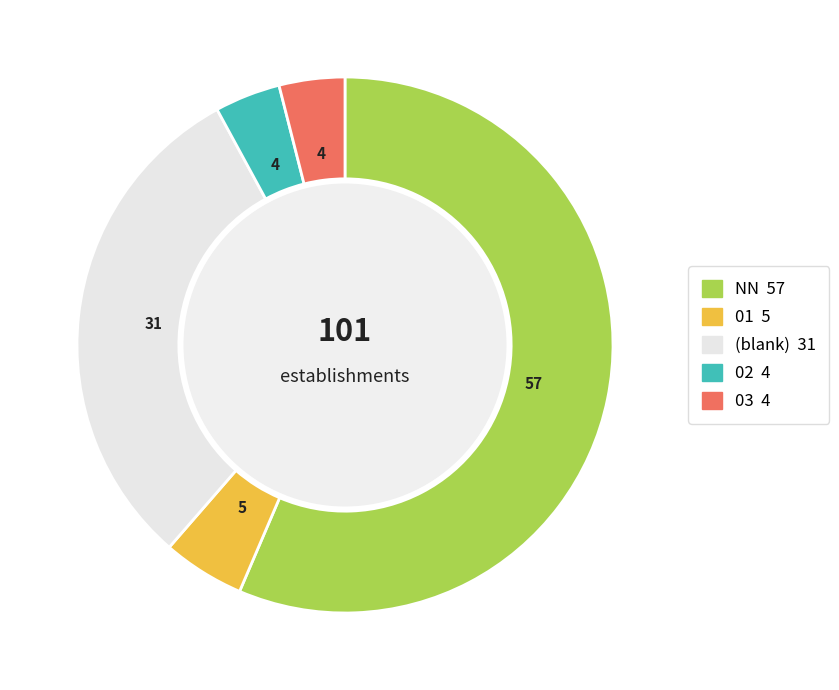

Is there any slice that represents more than half of the pie?

Yes